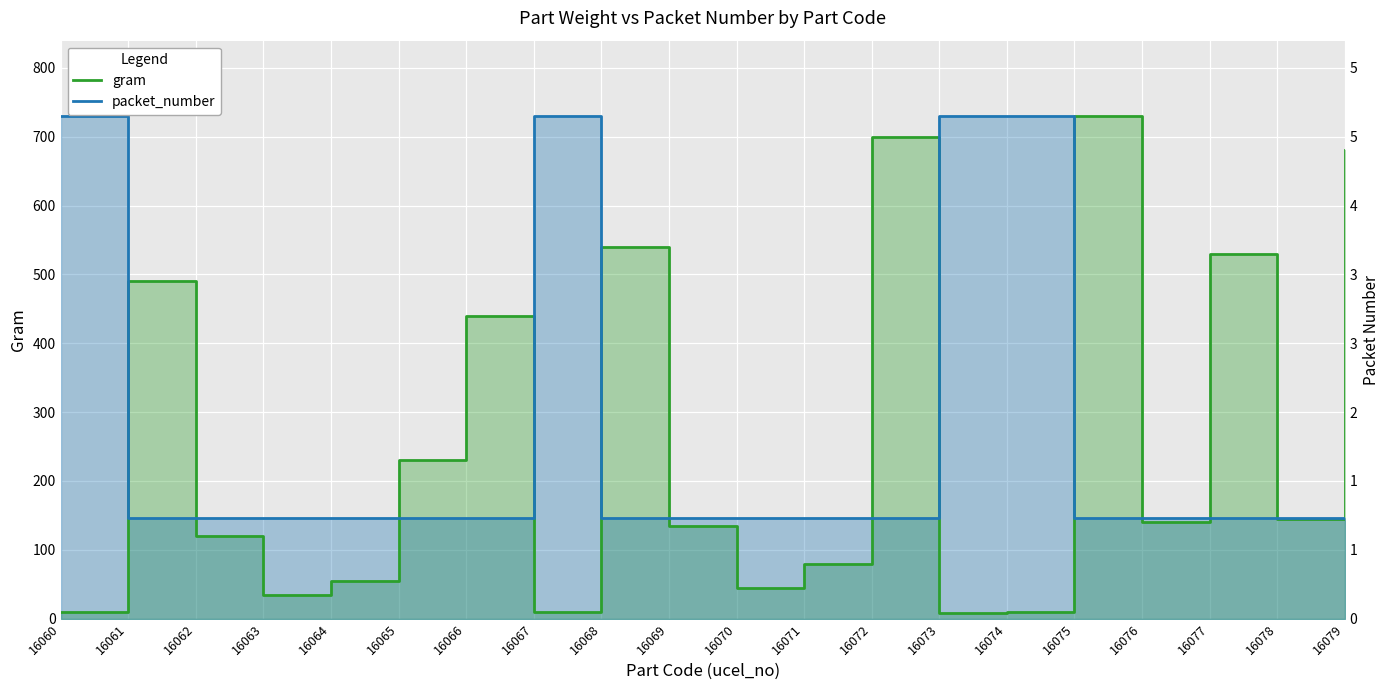

What is the average value of the gram series?

257